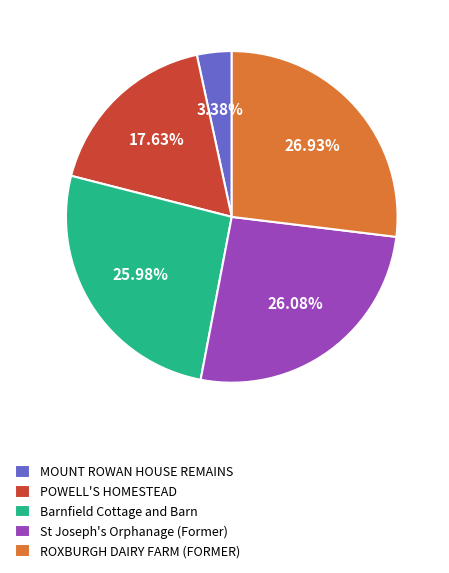

To the nearest percent, what is the difference between the St Joseph's Orphanage (Former) and POWELL'S HOMESTEAD slice percentages?

8%